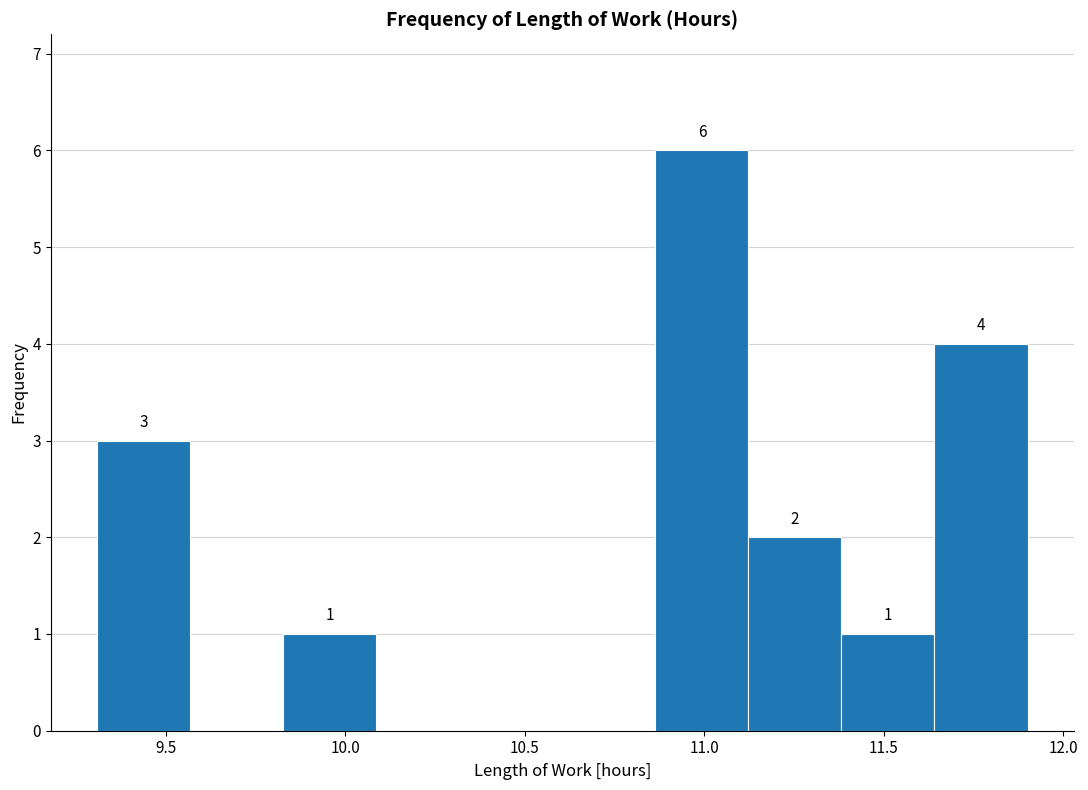

Which range on the x-axis has the tallest bar?

10.85 to 11.10